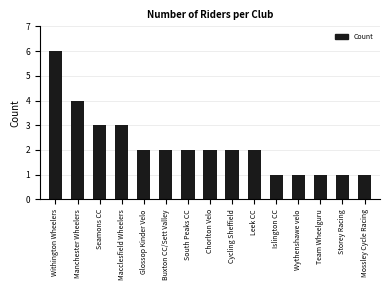

The value at Wythenshawe velo is 2. True or false?

False